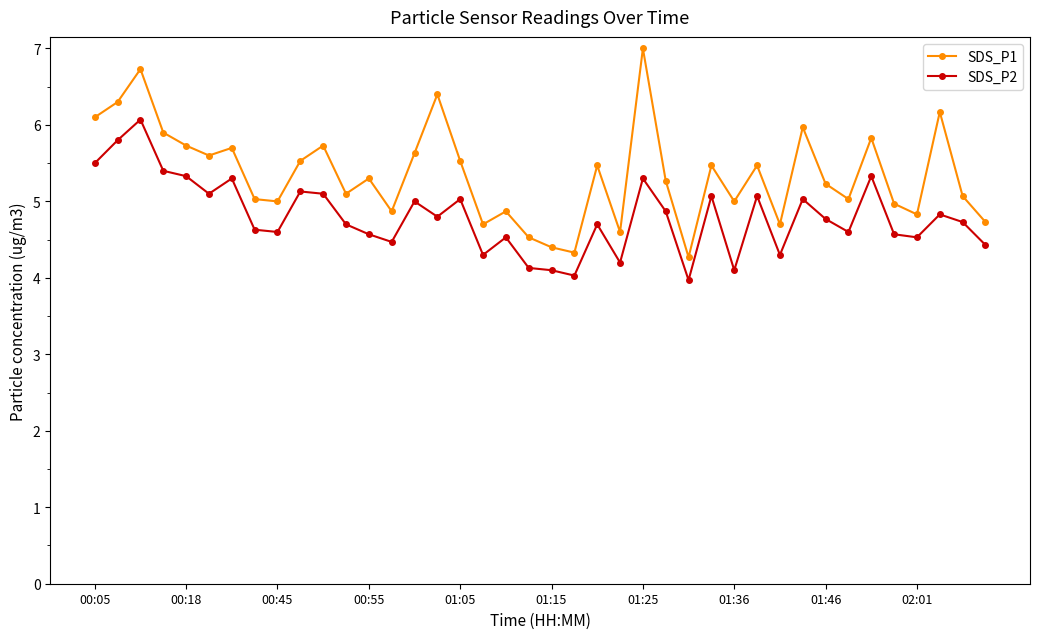

What is the minimum value shown in the chart?

4.0